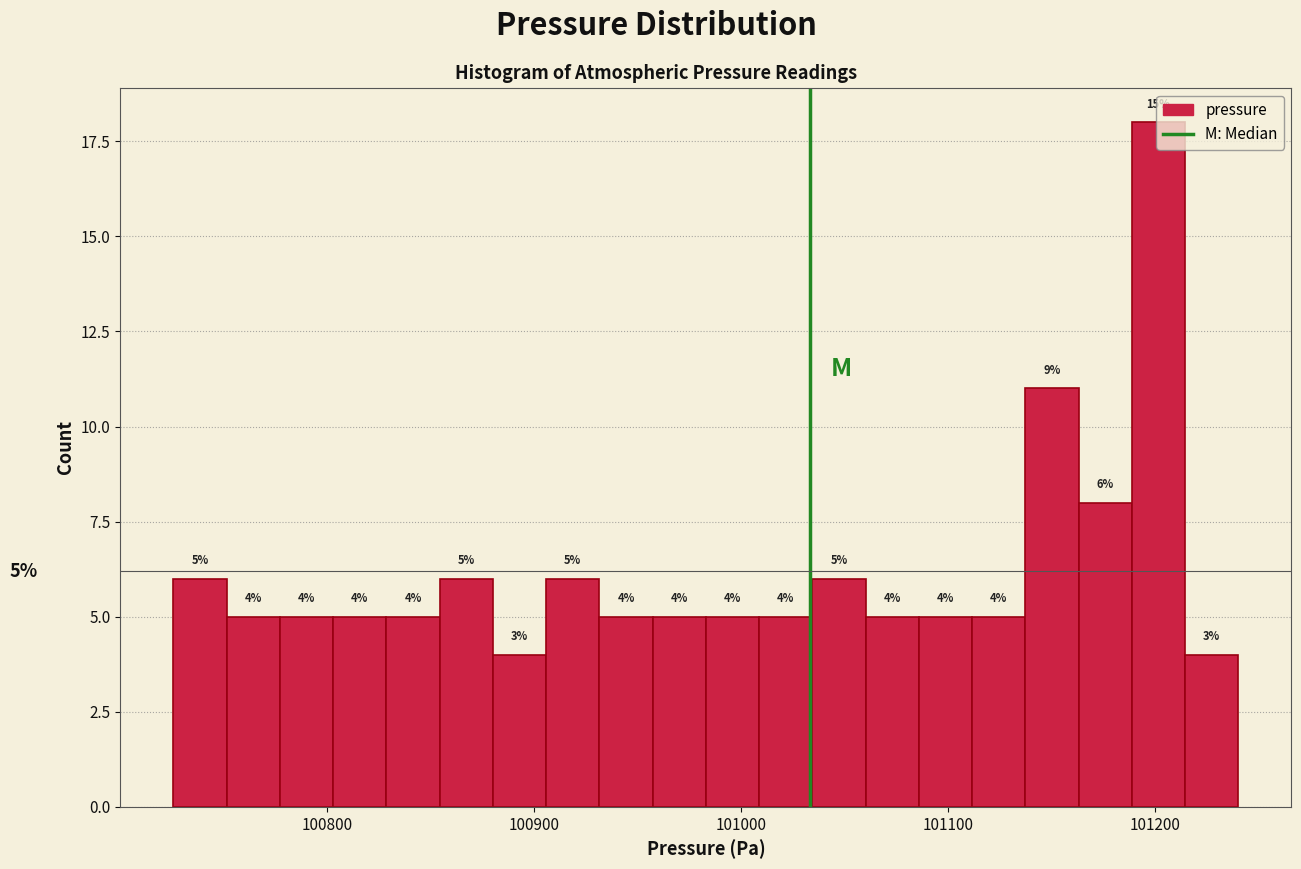

Read against the x-axis, roughly where is the centre of the tallest bar?

101200